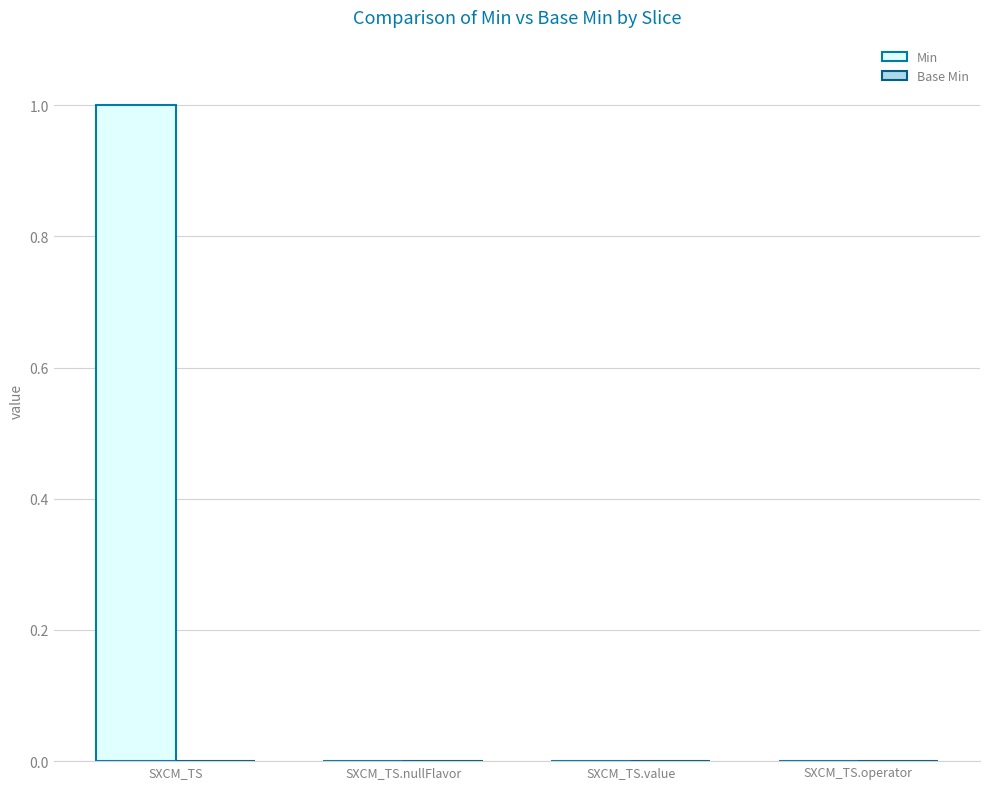

Reading left to right, what are all the values shown in this chart?

SXCM_TS=1	SXCM_TS.nullFlavor=0	SXCM_TS.value=0	SXCM_TS.operator=0